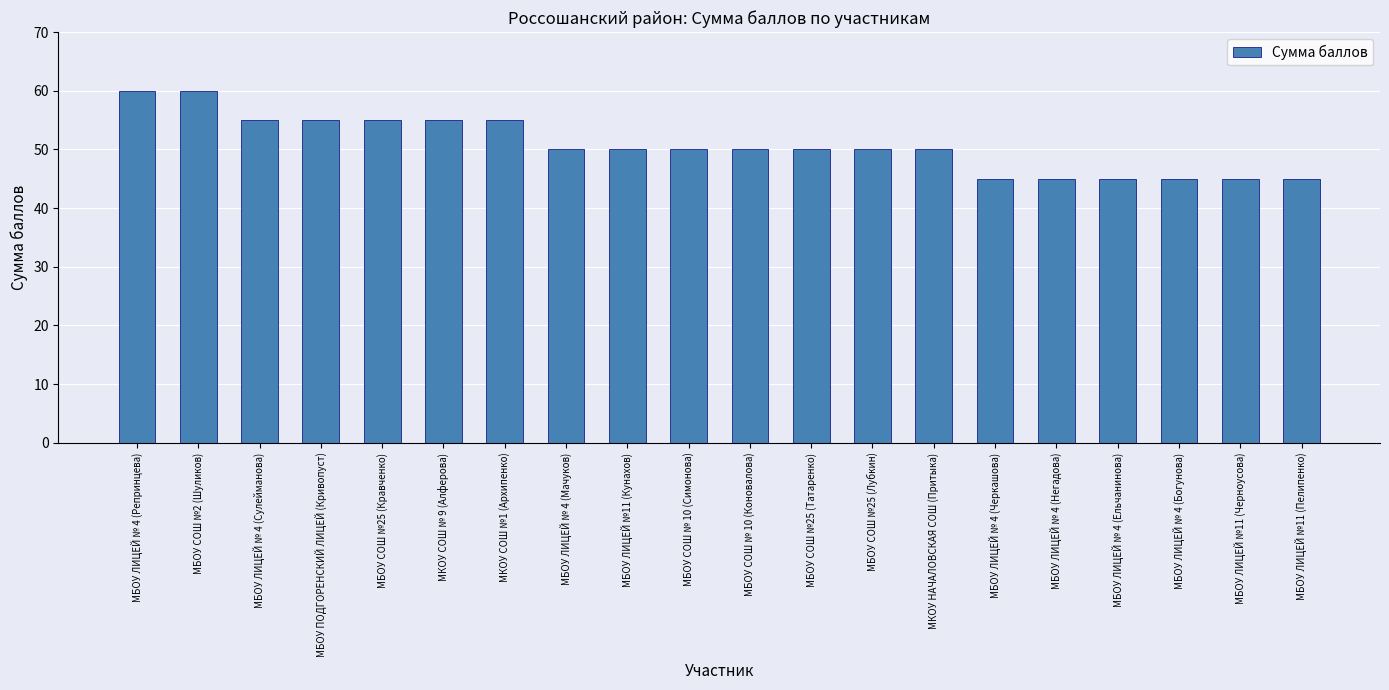

What is the difference between the maximum and minimum values?

15